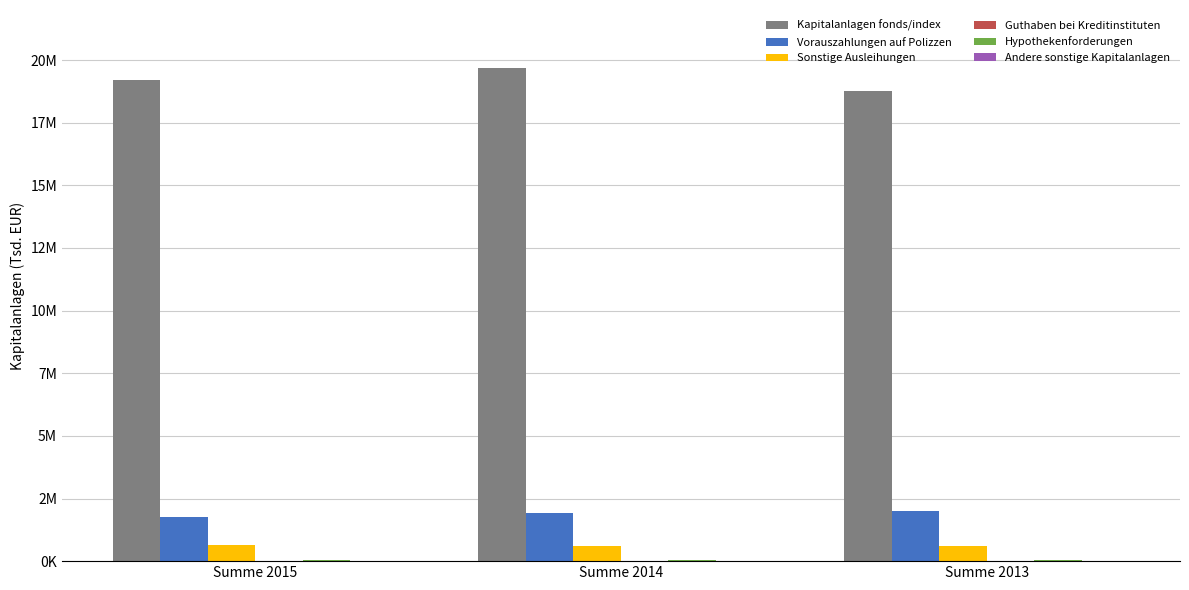

Where does the Sonstige Ausleihungen series first go above 618671?

Summe 2015